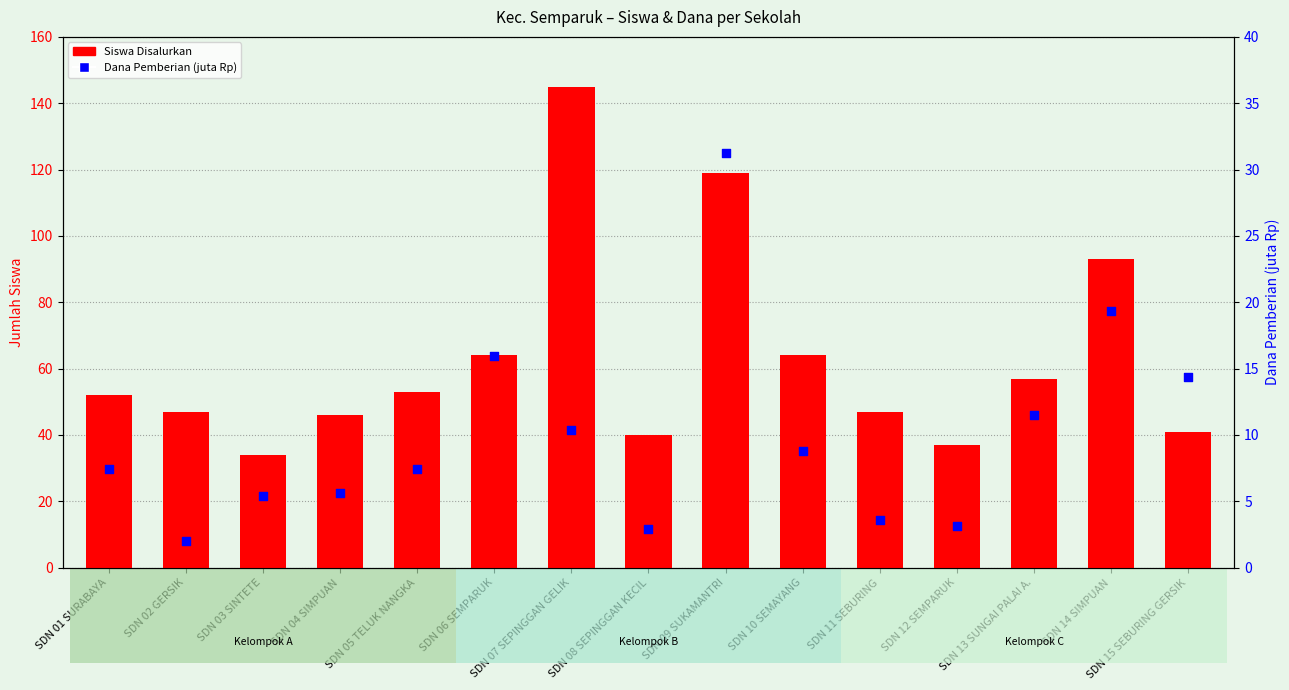

At how many categories does at least one series exceed 111?

2